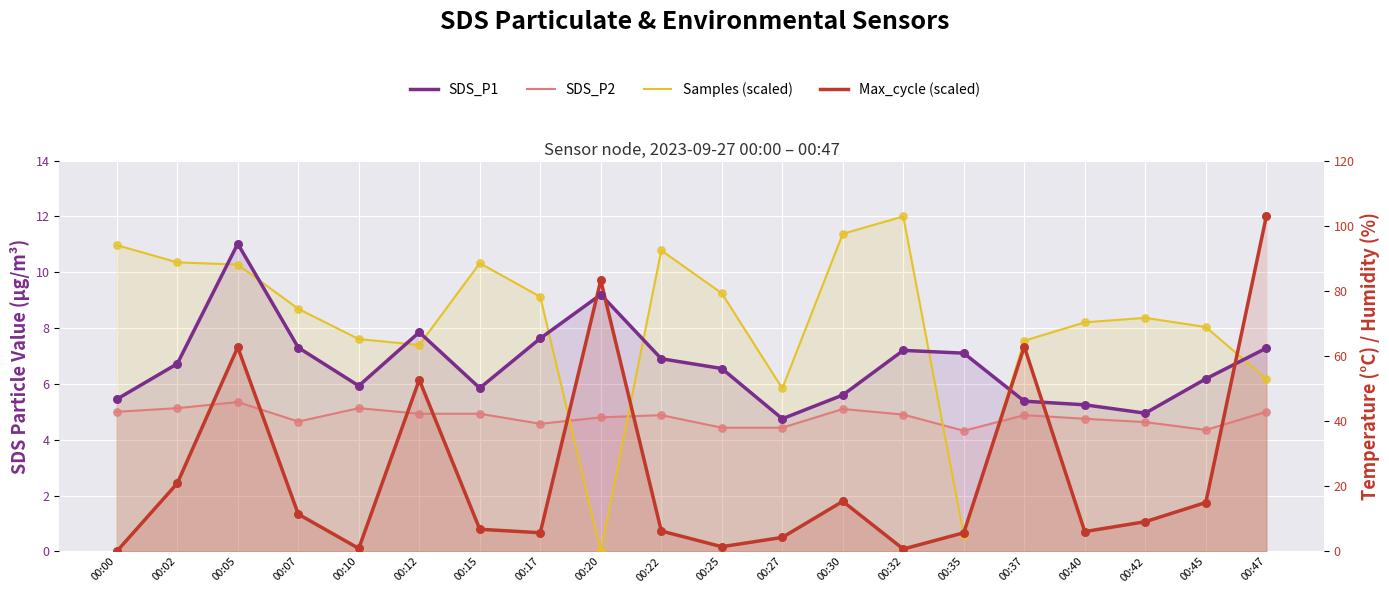

Which series has the widest spread of Y values?

Samples (scaled)